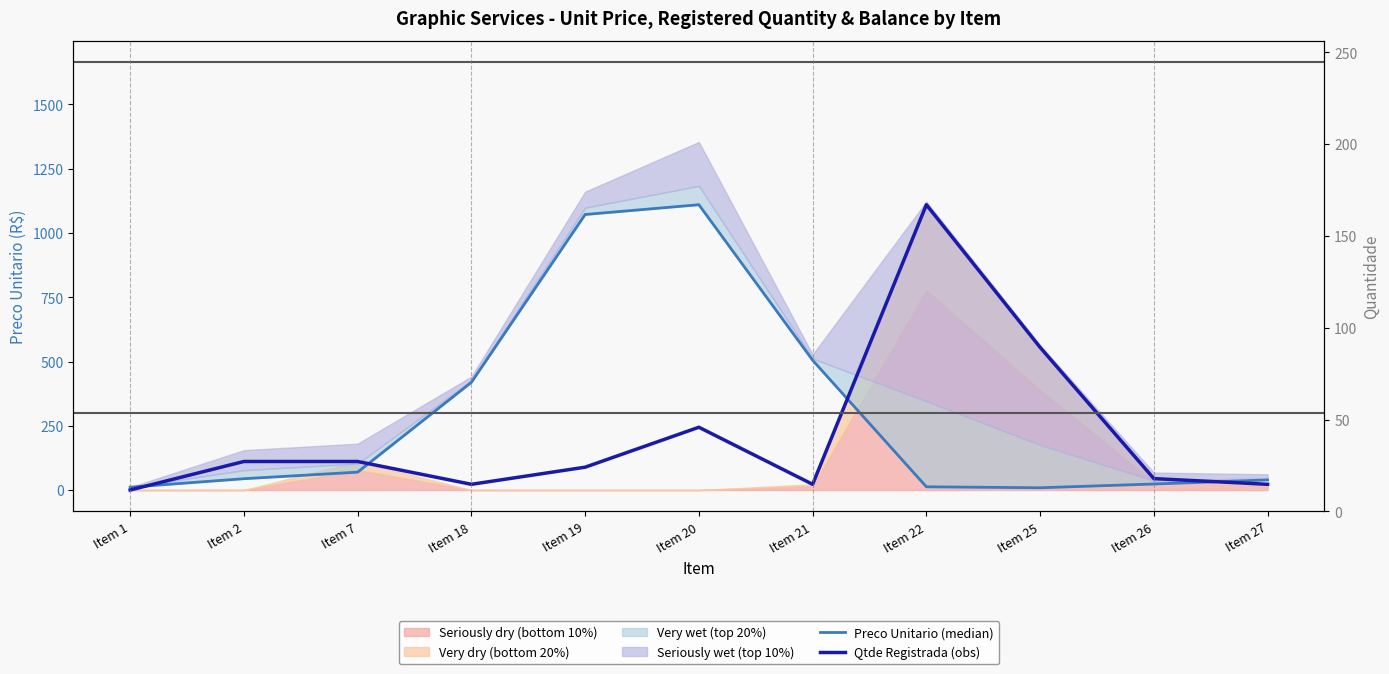

What is the difference between the maximum and minimum values in the Preco Unitario (median) series?

1101.2